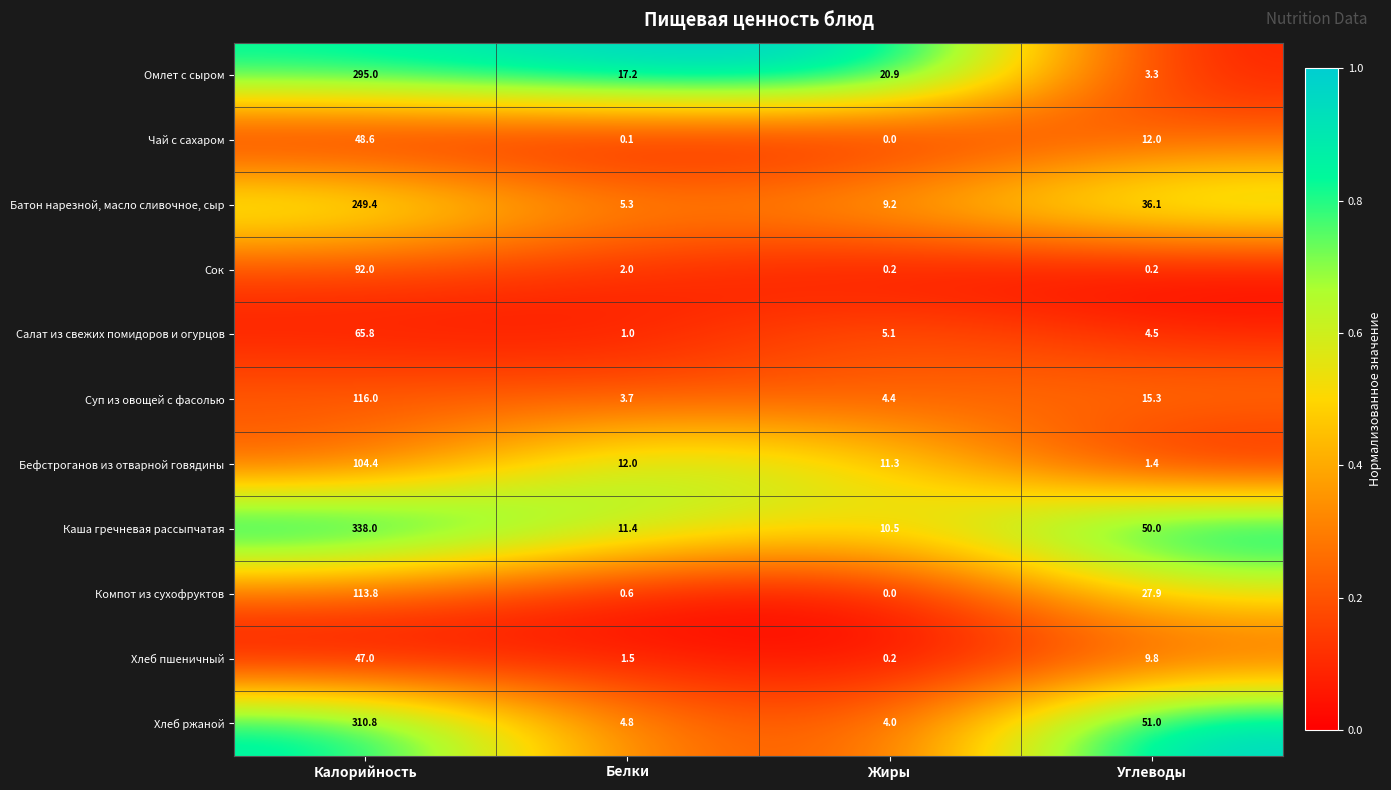

What is the sum of all Омлет с сыром values?

336.4